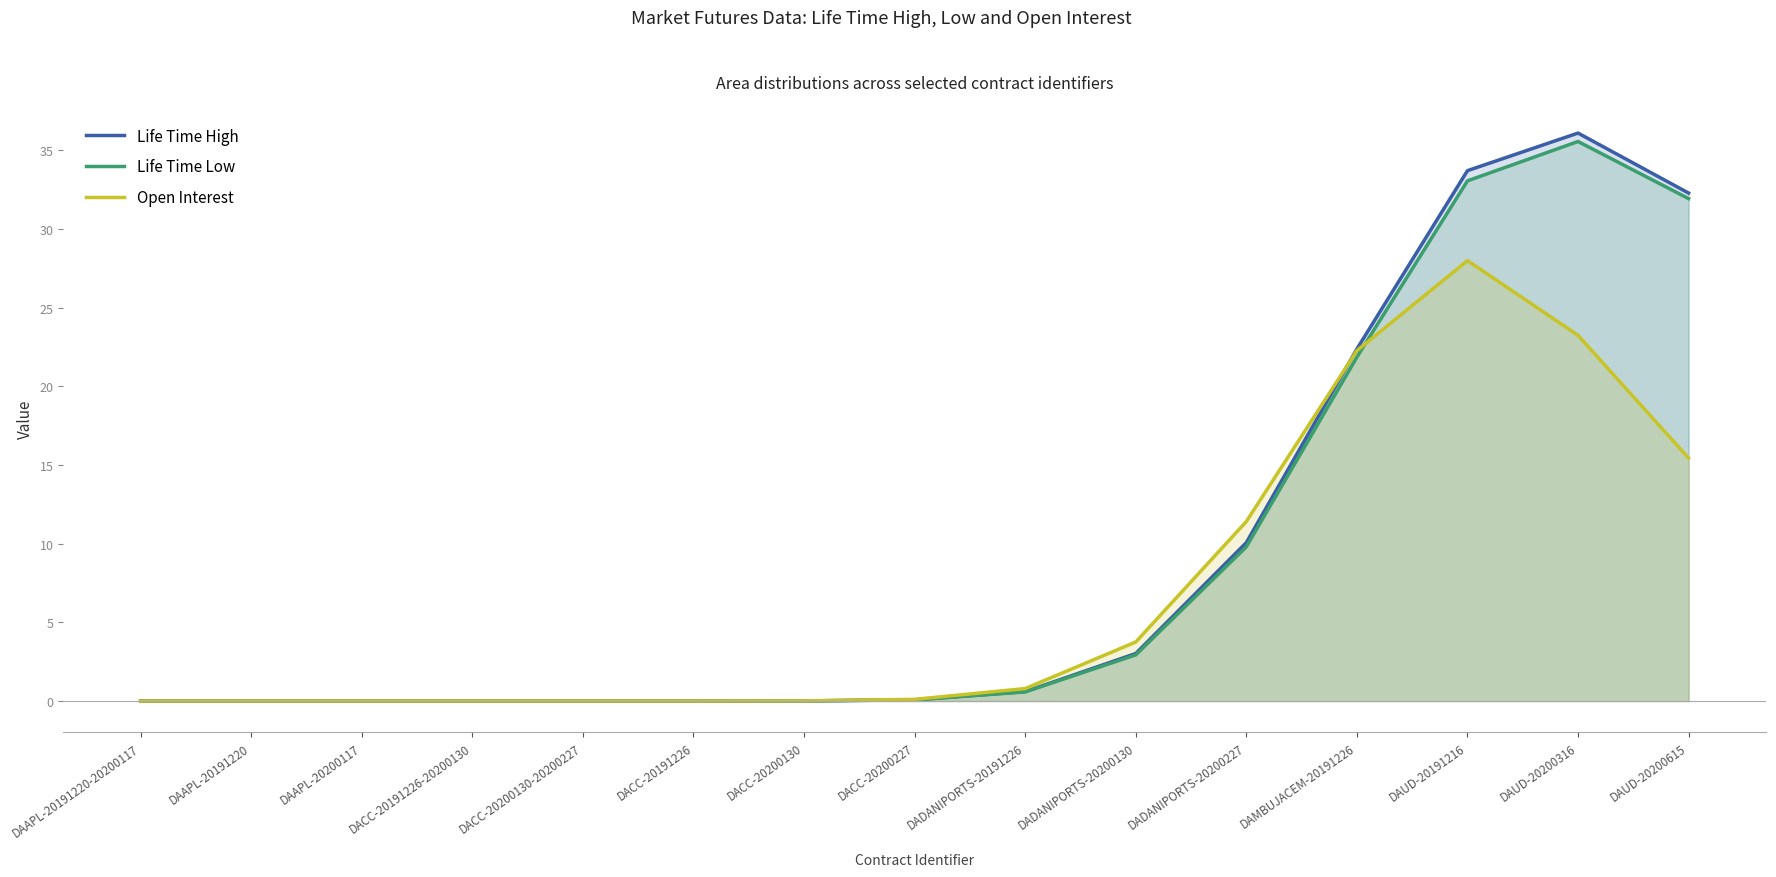

Which series ends up on top after the final intersection of Life Time Low and Open Interest?

Life Time Low